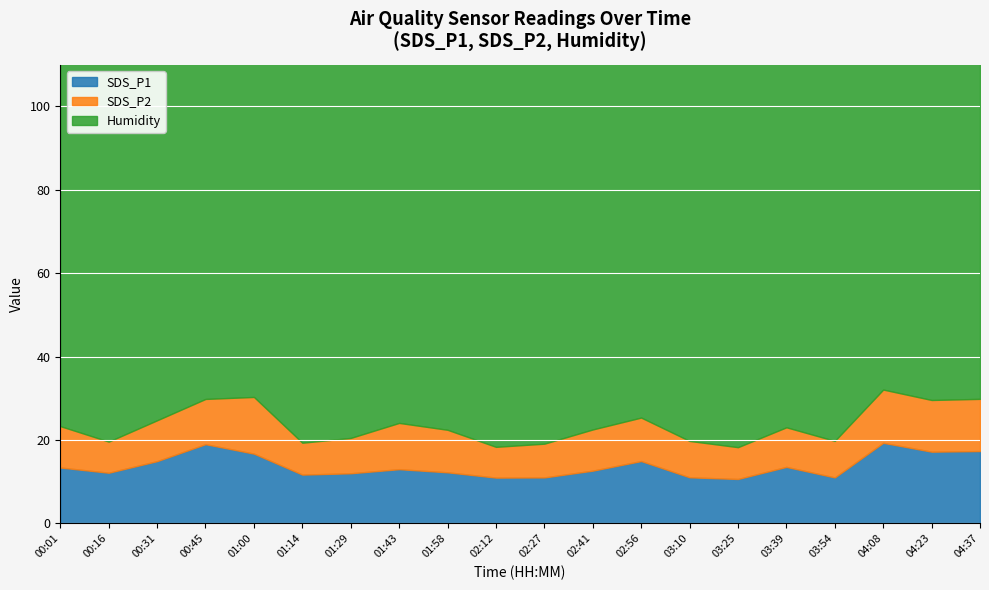

What is the label of the 12th point from the left?

02:41